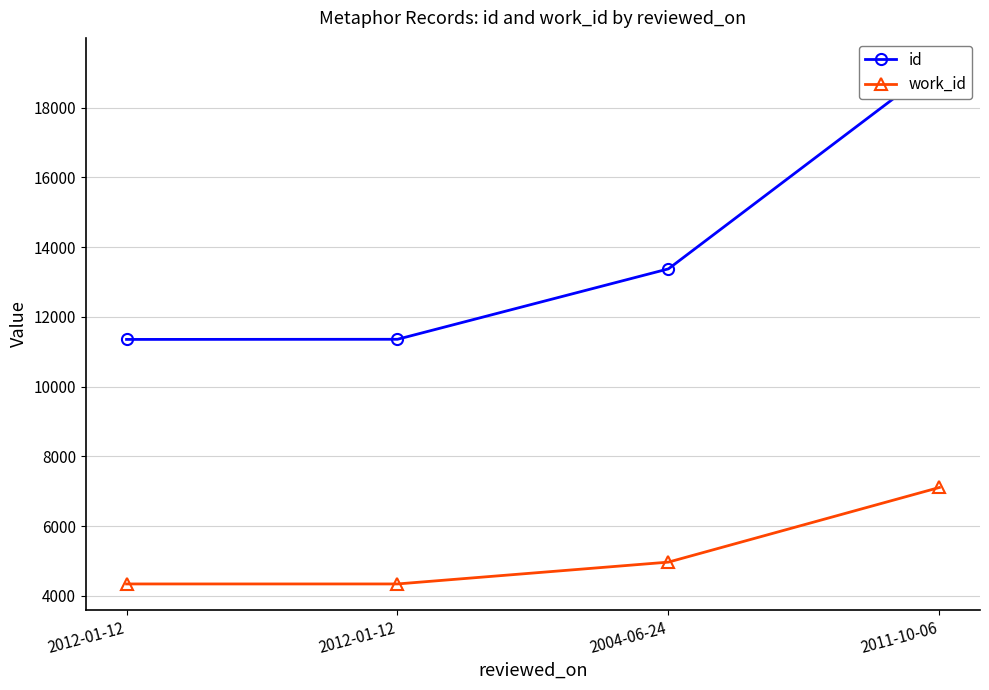

True or false: id has more than 0 points higher than both neighbors.

False